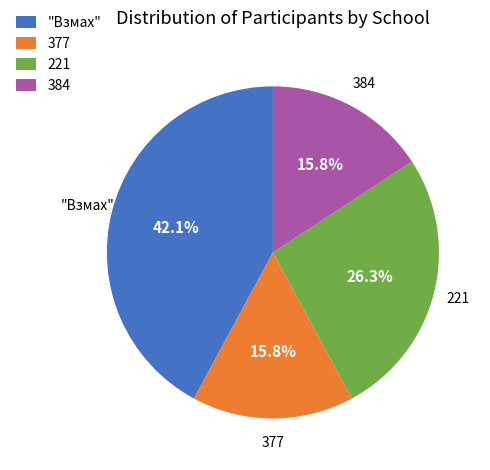

To the nearest percent, what is the average slice percentage?

25%